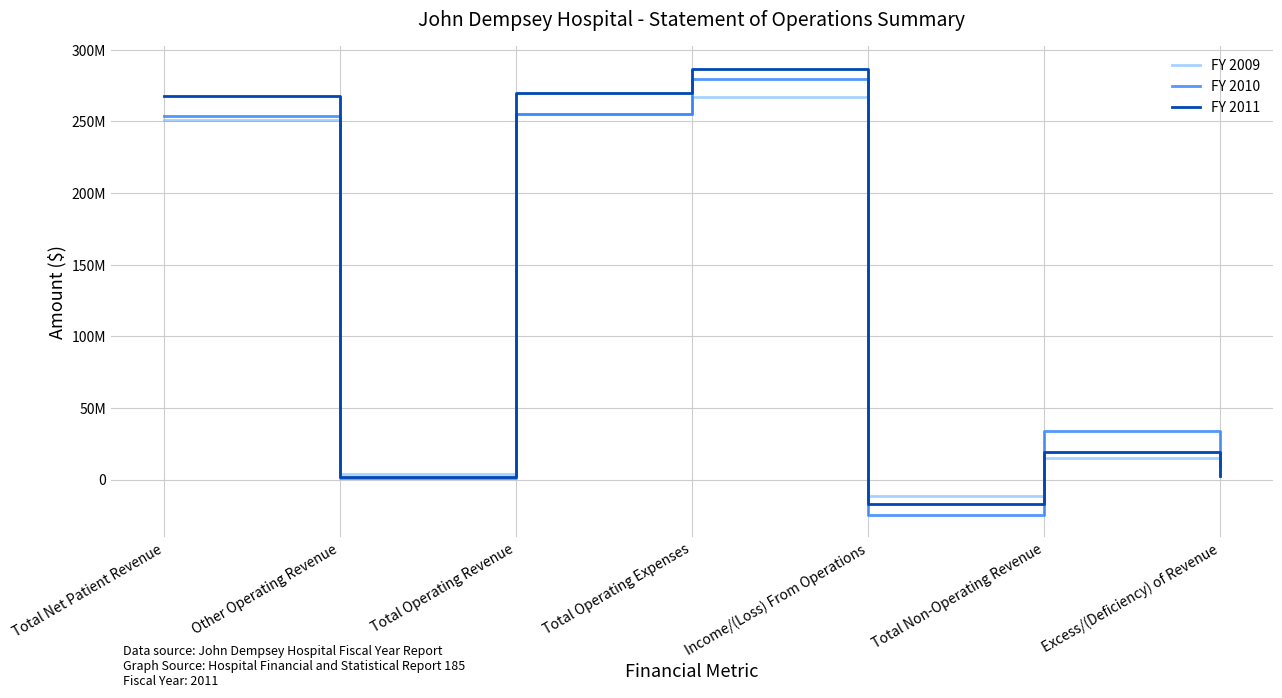

Between Total Non-Operating Revenue and Excess/(Deficiency) of Revenue, which is larger?

Total Non-Operating Revenue